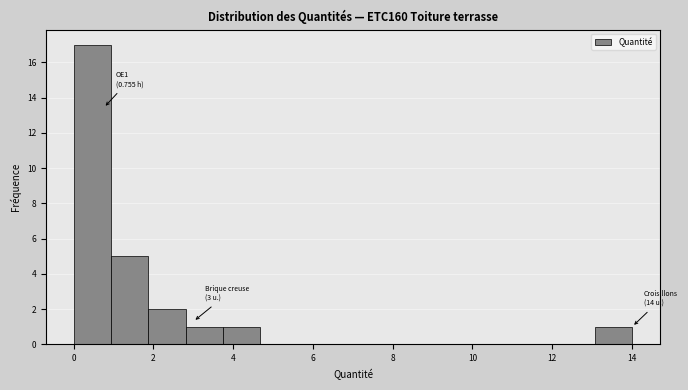

Over which range of the x-axis is the bar tallest?

0.0 to 1.0